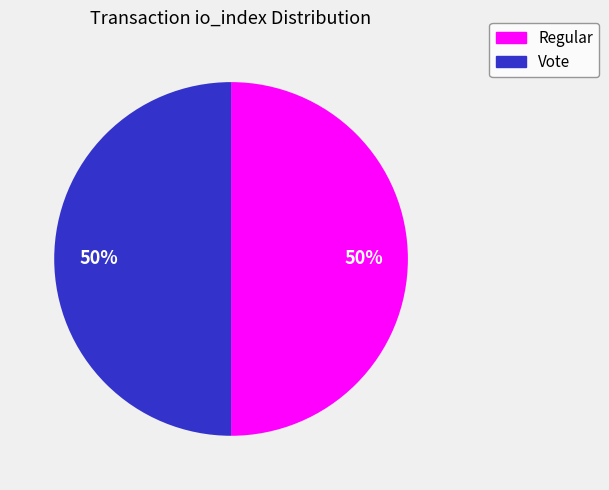

True or false: Regular accounts for 50% of the total.

True